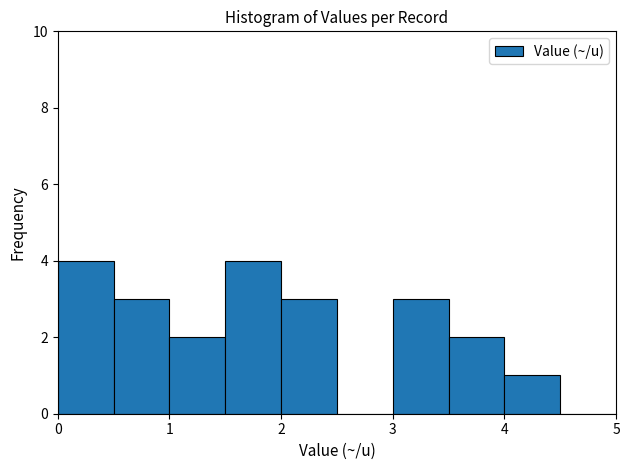

Reading left to right, transcribe this chart: for each bar, give the range it covers on the x-axis and its height. The values are not printed on the chart, so give them approximately, as read against the axis.

0.0 to 0.5: 4
0.5 to 1.0: 3
1.0 to 1.5: 2
1.5 to 2.0: 4
2.0 to 2.5: 3
2.5 to 3.0: 0
3.0 to 3.5: 3
3.5 to 4.0: 2
4.0 to 4.5: 1
4.5 to 5.0: 0